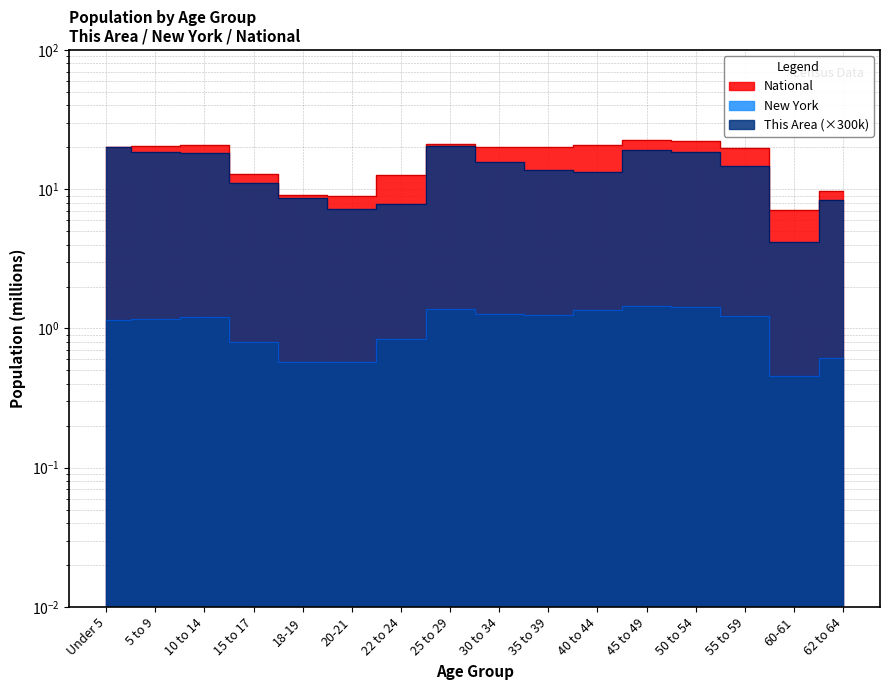

What is the value of the New York point at the 1st from the left?

1.2